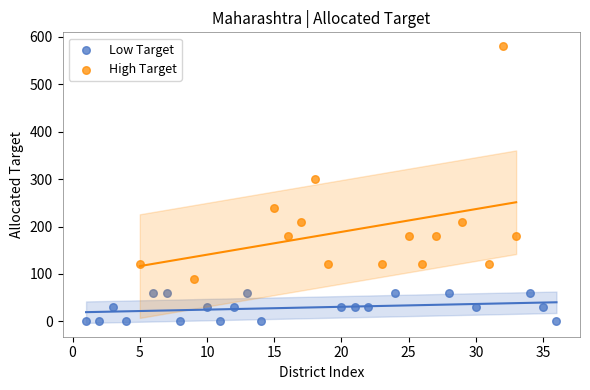

Which series has the widest spread of Y values?

High Target